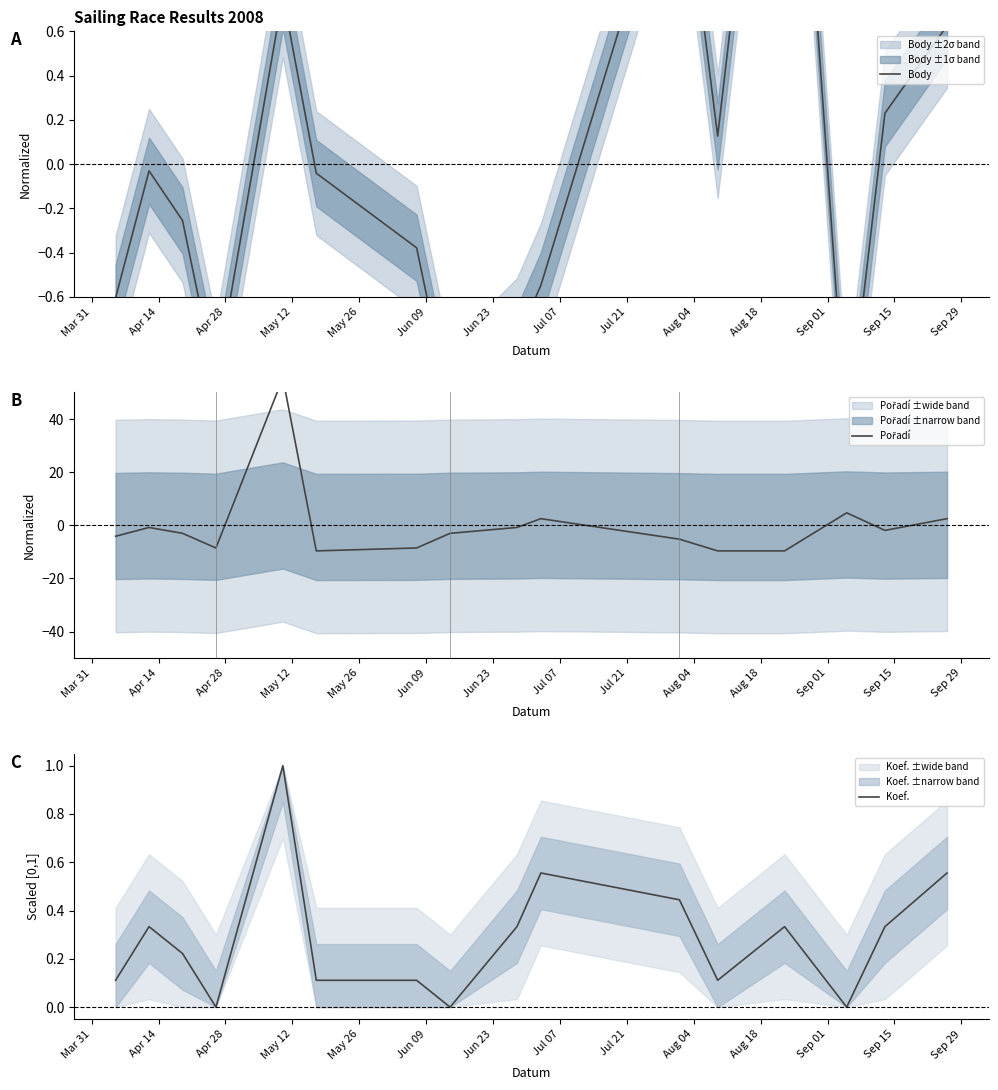

What are all the series names shown in the legend?

Body, Pořadí, Koef.